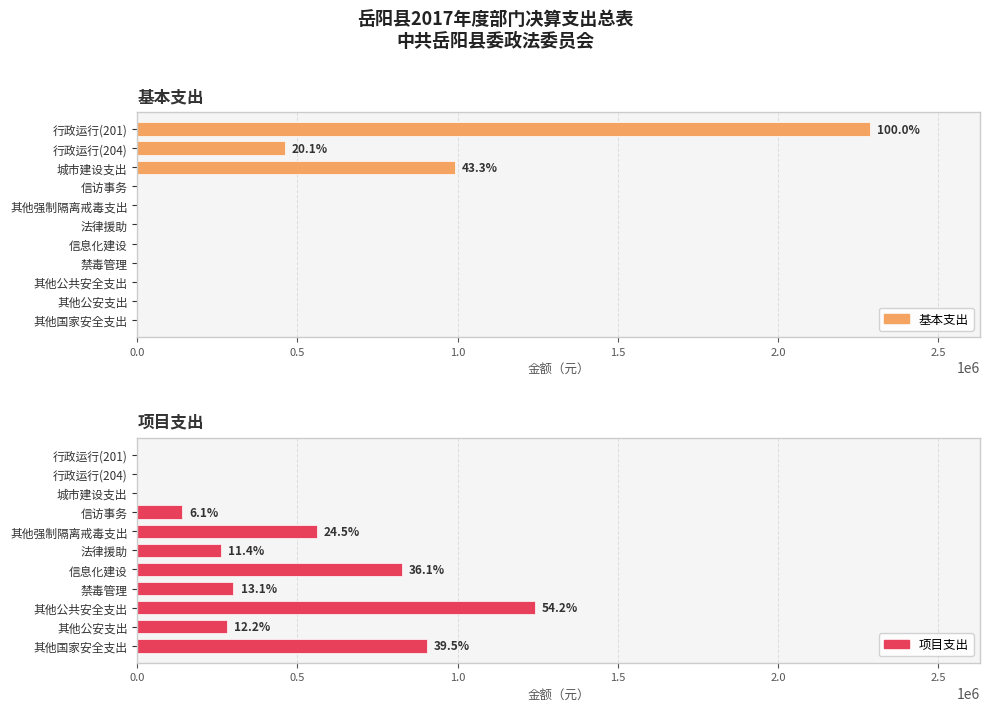

What is the difference between the highest and lowest values at 行政运行(201)?

2286790